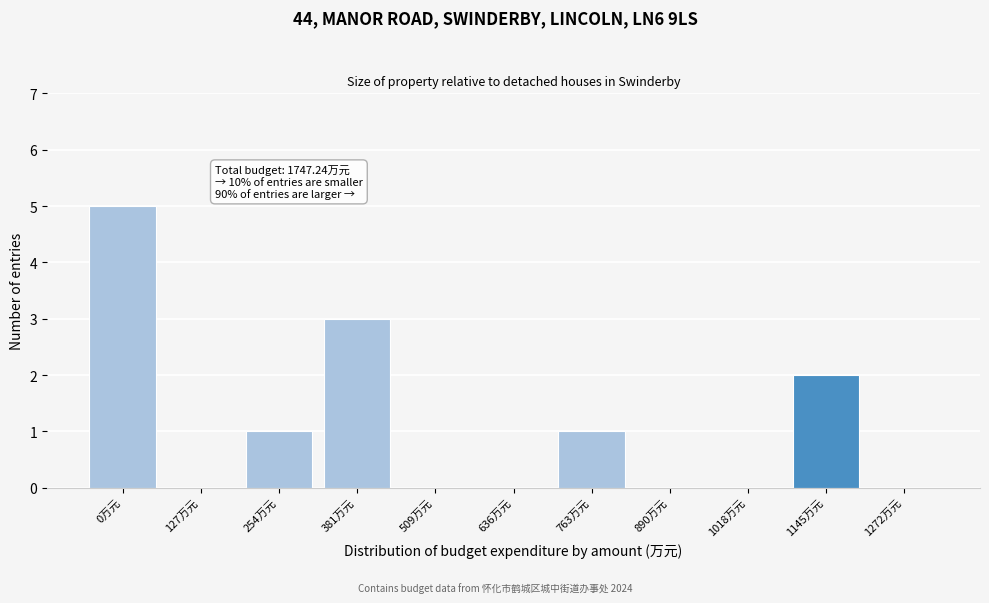

Reading left to right, transcribe all the data shown in this chart.

0万元=5	127万元=0	254万元=1	381万元=3	509万元=0	636万元=0	763万元=1	890万元=0	1018万元=0	1145万元=2	1272万元=0